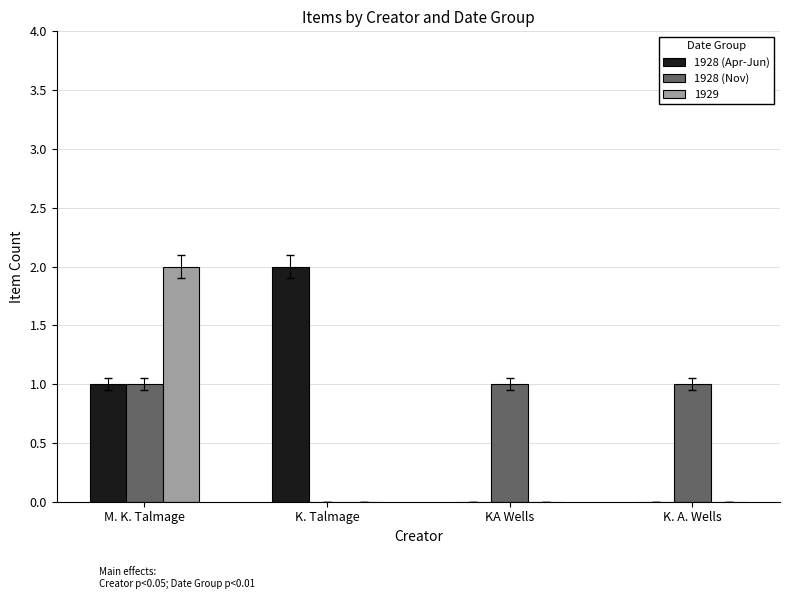

What value does the 1928 (Nov) series have at K. A. Wells?

1